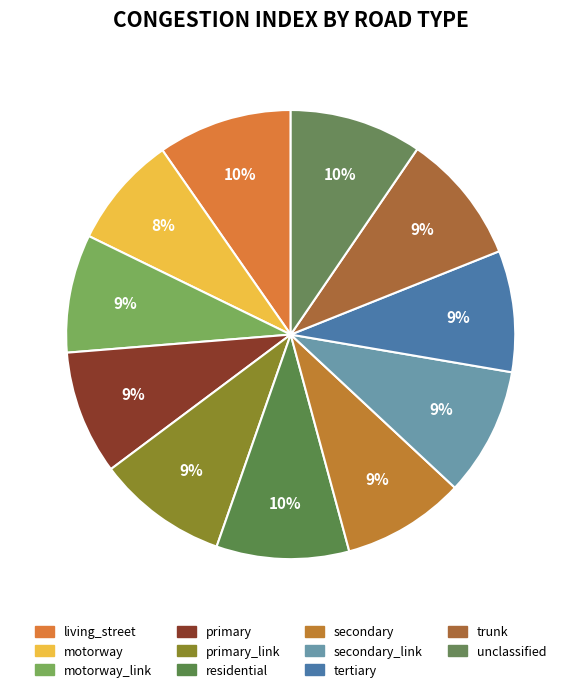

Count the number of slices in the pie.

11